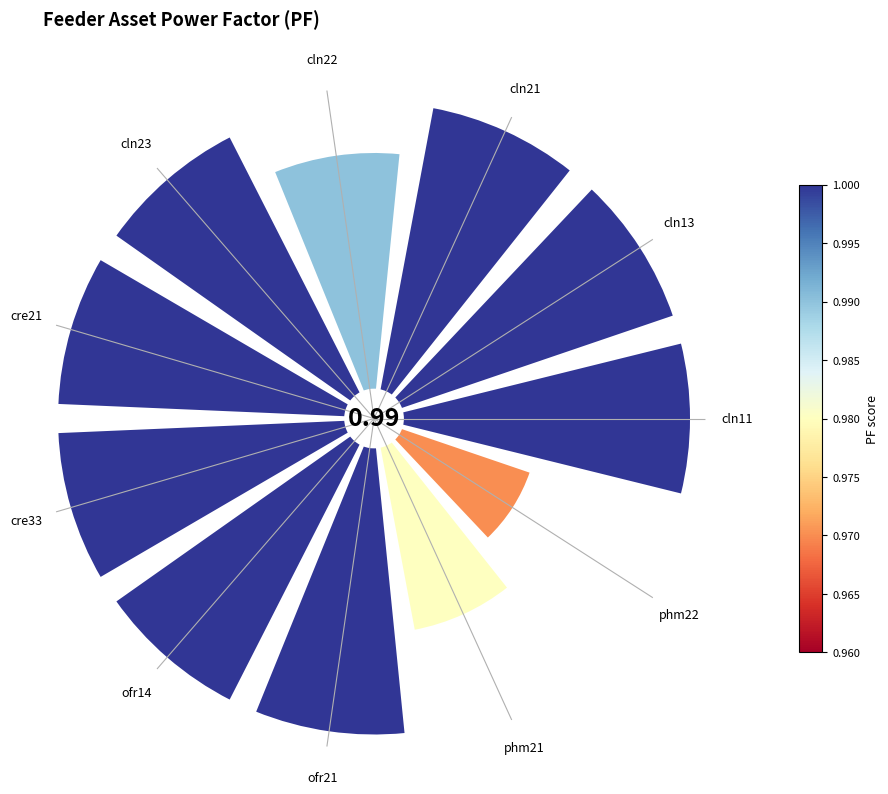

Is there any slice that represents more than half of the pie?

No